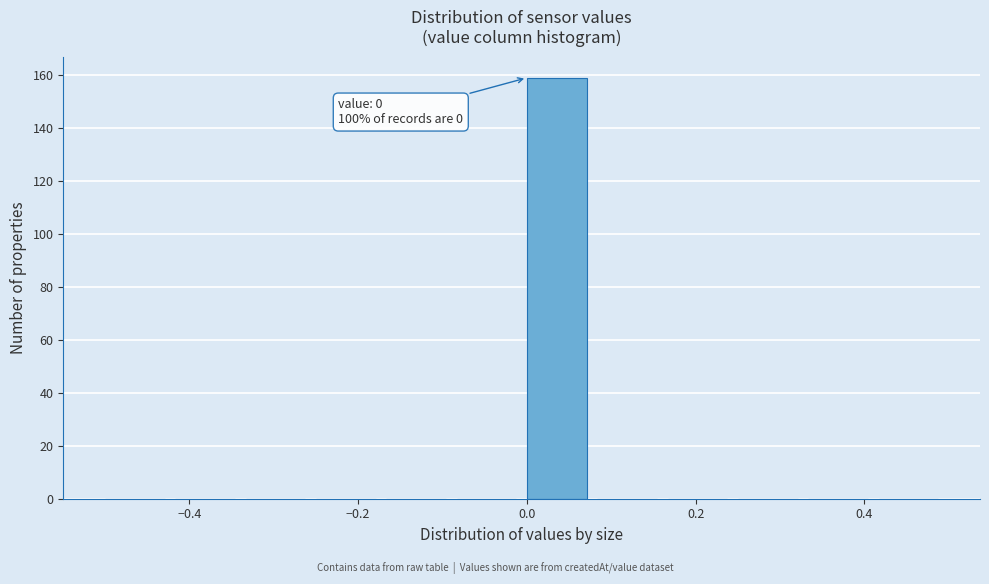

Over which range of the x-axis is the bar tallest?

0.00 to 0.08